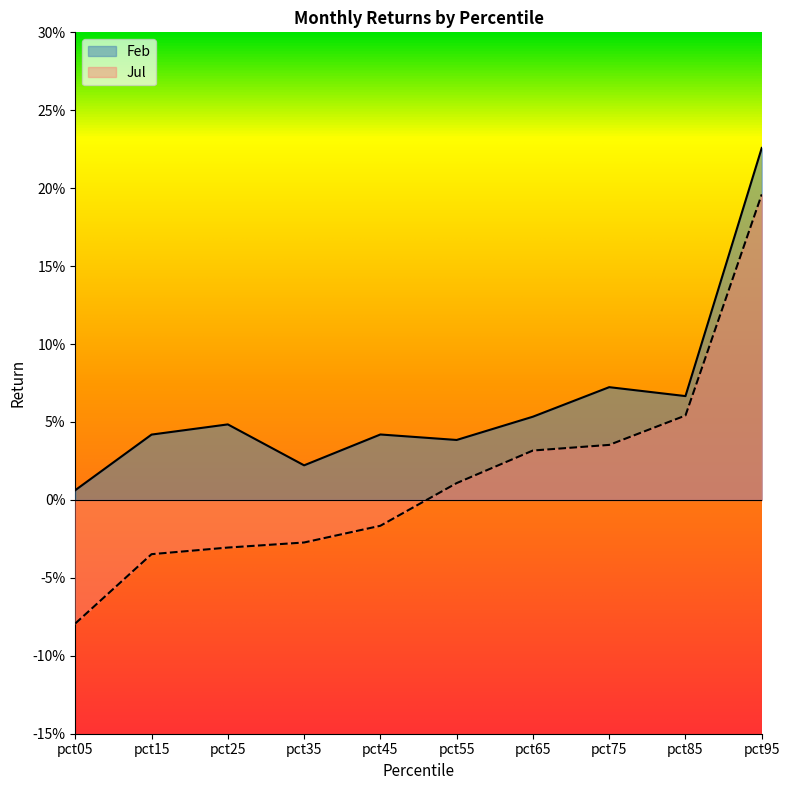

At which label does Jul reach its minimum?

pct05